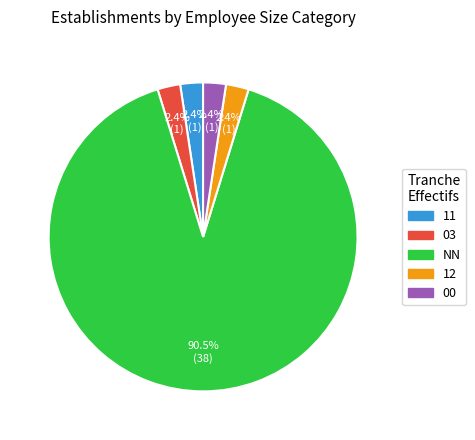

Is there any slice that represents more than half of the pie?

Yes